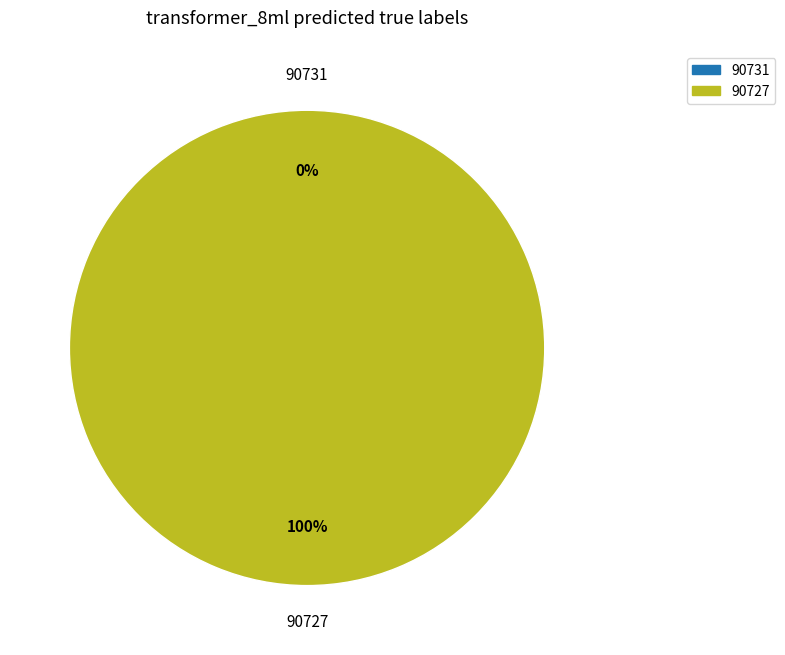

Which category accounts for the majority?

90727